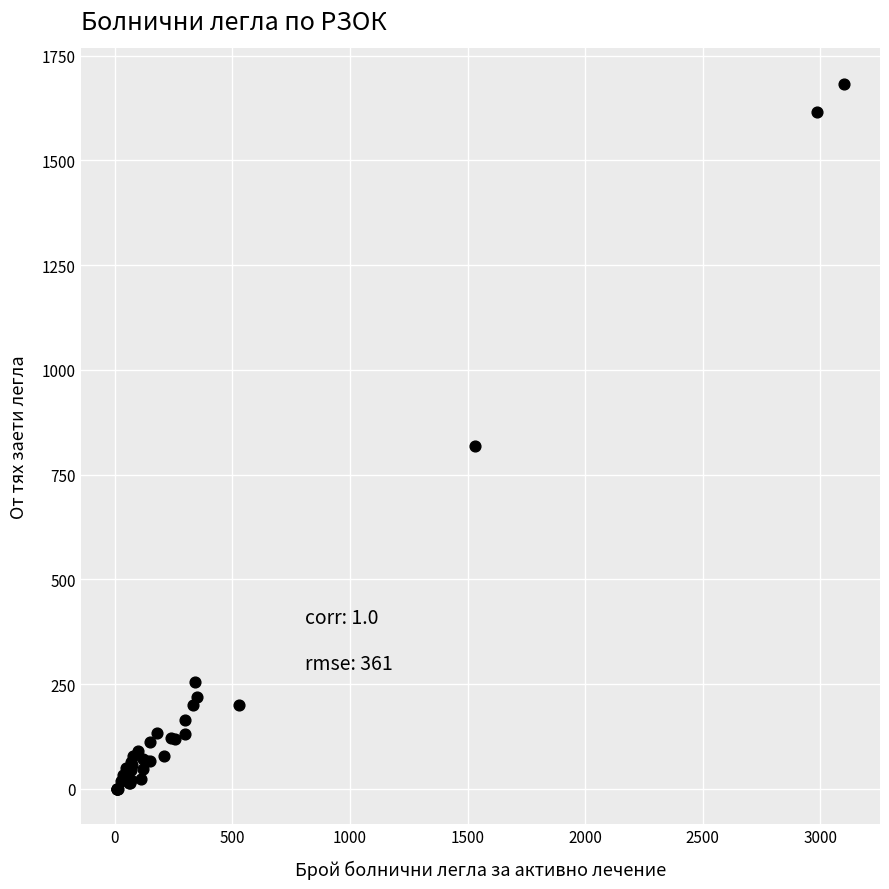

What Y value in the scatter plot is closest to 841?

819